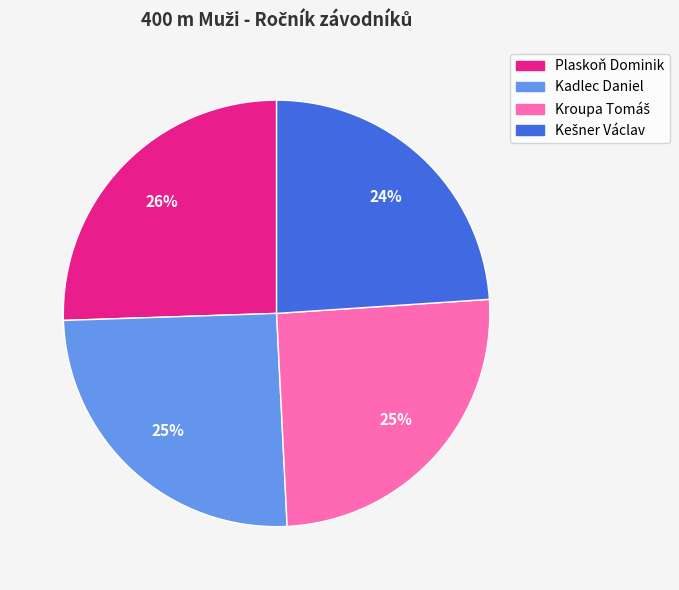

How many slices are in this pie chart?

4